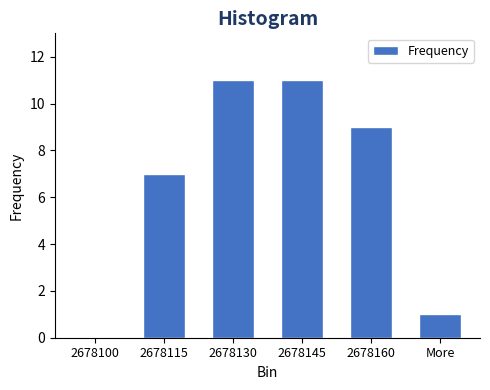

Reading right to left, extract all data points from this chart.

More=1	2678160=9	2678145=11	2678130=11	2678115=7	2678100=0